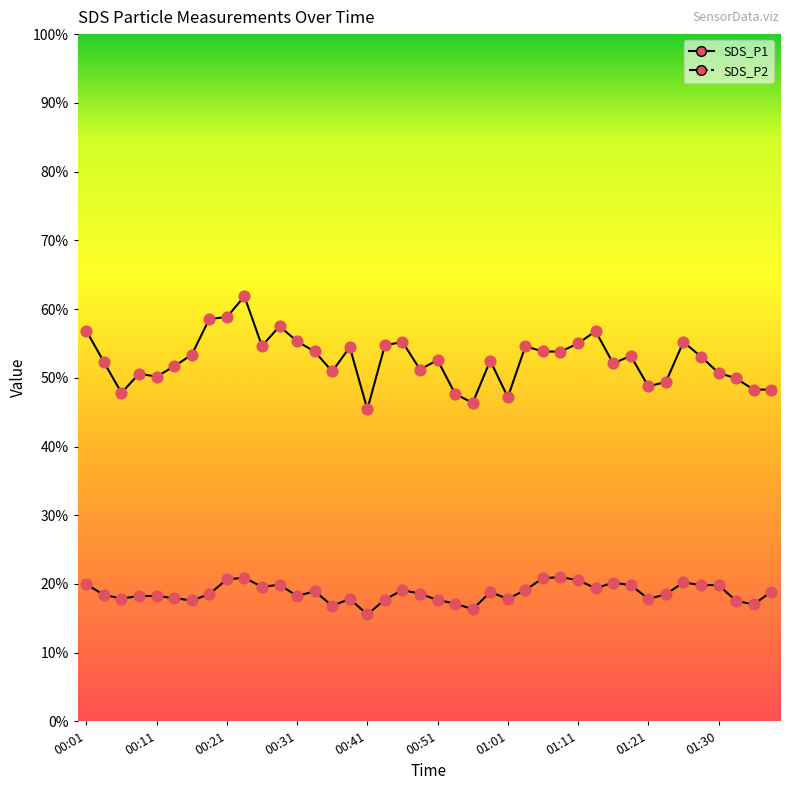

Is the value of SDS_P2 at 26 greater than the value of SDS_P1 at 23?

No